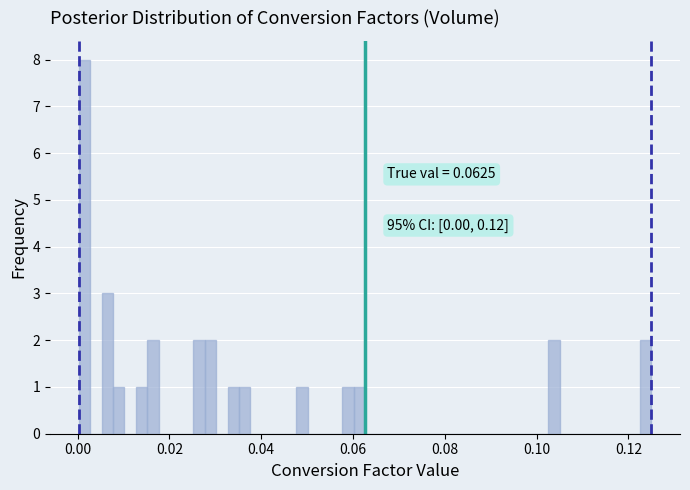

Around what value on the x-axis is the tallest bar? Give the approximate position of its centre, as read against the axis.

0.002